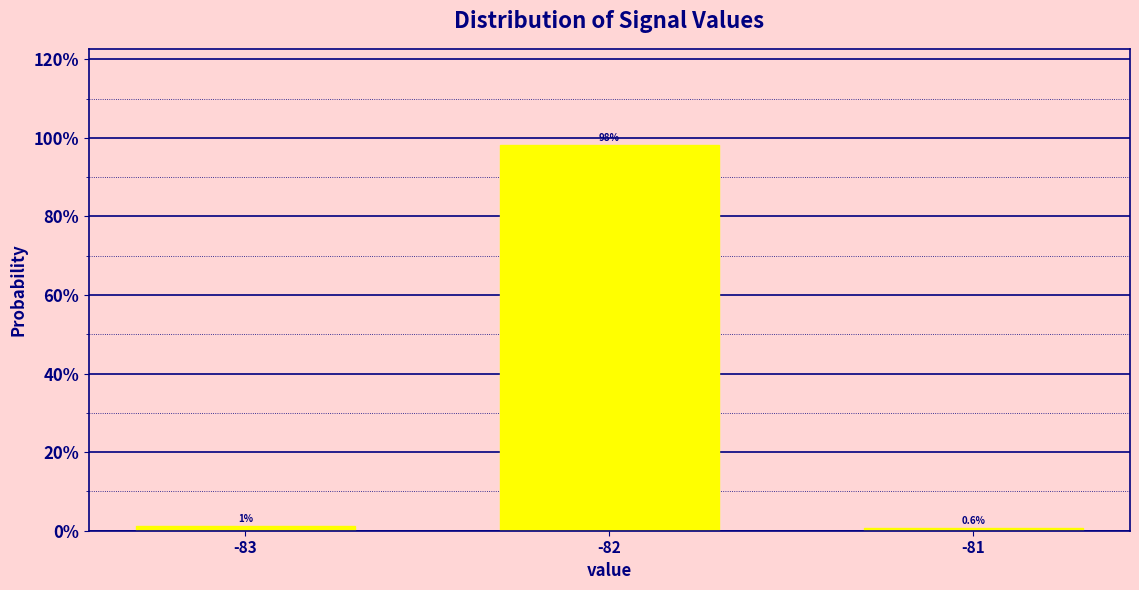

At which category does the chart reach its peak across all series?

-82